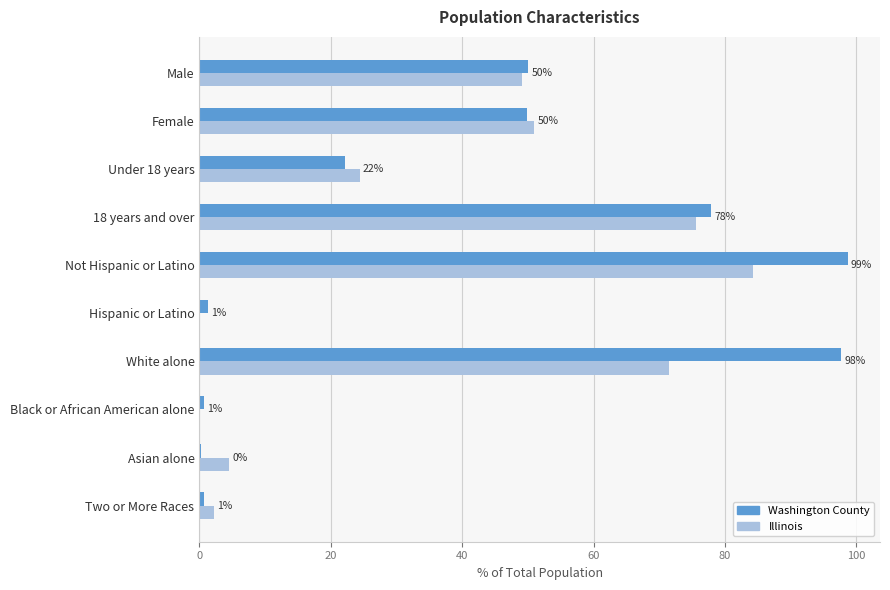

The Washington County series shows 161.1 at White alone. True or false?

False